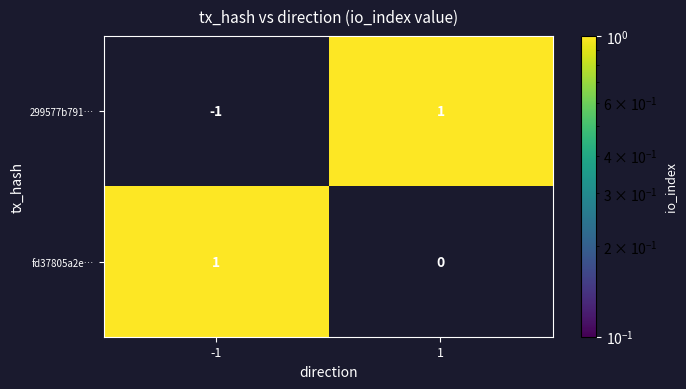

Rank the series at 1 from lowest to highest value.

fd37805a2e…, 299577b791…